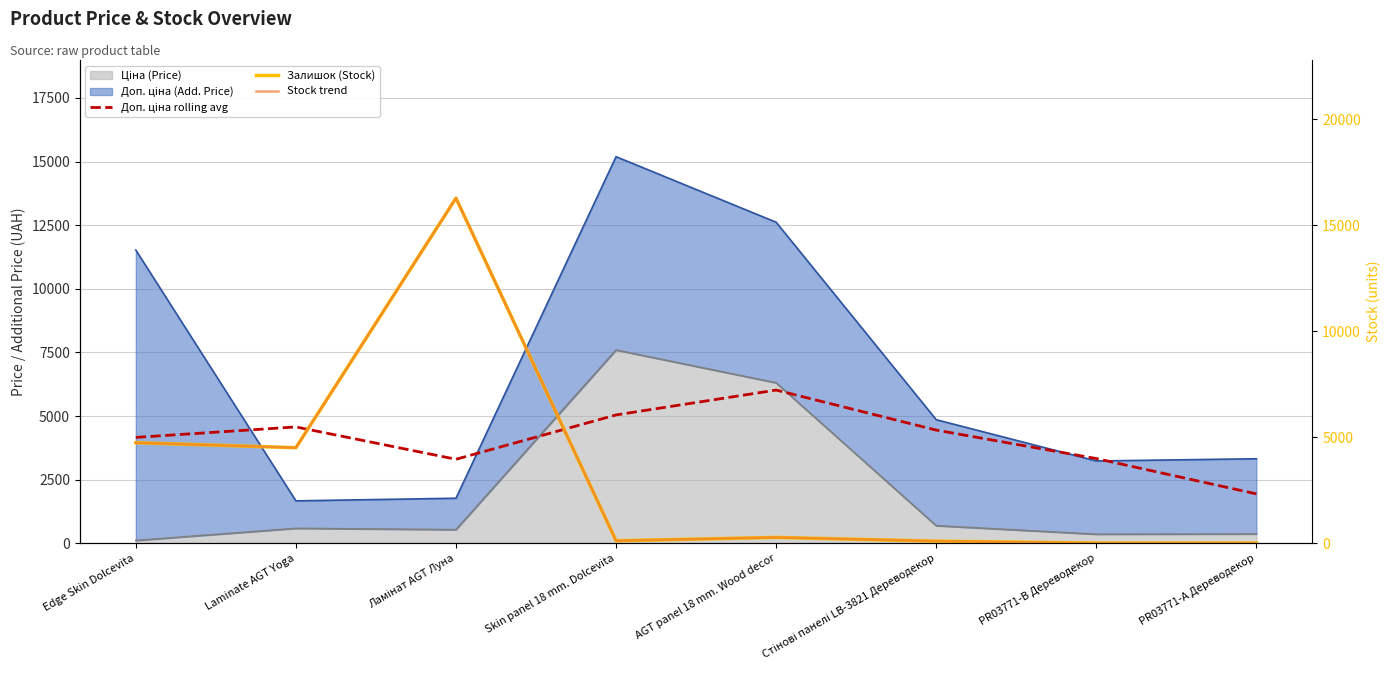

Is the value of Stock trend at Стінові панелі LB-3821 Дереводекор greater than the value of Залишок (Stock) at Стінові панелі LB-3821 Дереводекор?

No